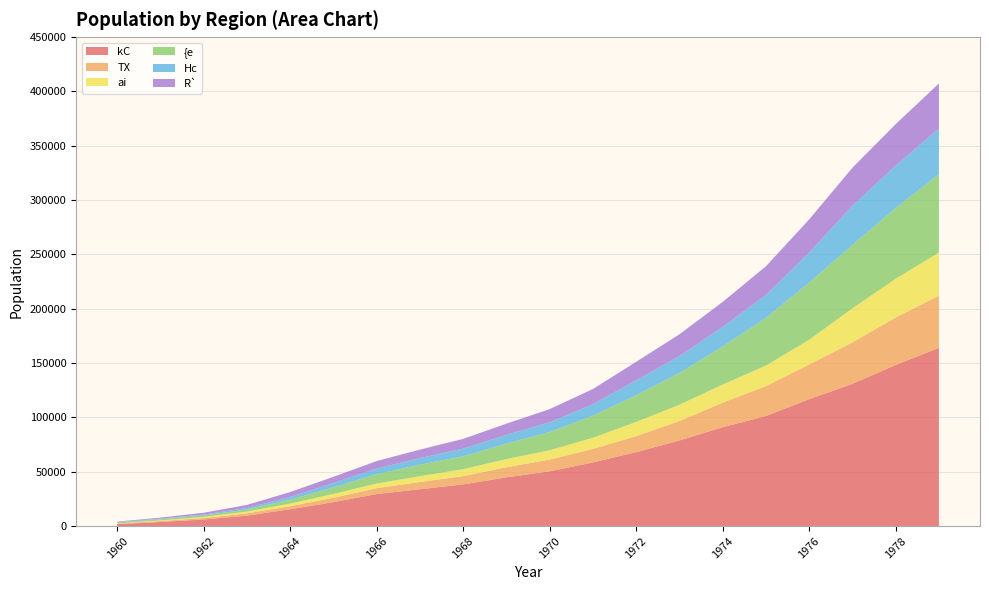

Reading right to left, extract all data points from this chart.

kC: 1979=164014	1978=148238	1977=130858	1976=116780	1975=101298	1974=90961	1973=78774	1972=68069	1971=58542	1970=50386	1969=44868	1968=38318	1967=33886	1966=29481	1965=22013	1964=15498	1963=9616	1962=6092	1961=3737	1960=1847
TX: 1979=48032	1978=43673	1977=38205	1976=31920	1975=27541	1974=22628	1973=17868	1972=14680	1971=12478	1970=10819	1969=9311	1968=7658	1967=6673	1966=5408	1965=4018	1964=2777	1963=2135	1962=1298	1961=878	1960=457
ai: 1979=39638	1978=35631	1977=31302	1976=22725	1975=18877	1974=16633	1973=15031	1972=13106	1971=10263	1970=8575	1969=7506	1968=6358	1967=5316	1966=4317	1965=3501	1964=2411	1963=1617	1962=1000	1961=662	1960=172
{e: 1979=72034	1978=65081	1977=58323	1976=52601	1975=43801	1974=35064	1973=29203	1972=24477	1971=20256	1970=16728	1969=14156	1968=11882	1967=10621	1966=8609	1965=6043	1964=3613	1963=1861	1962=1339	1961=955	1960=776
Hc: 1979=42036	1978=39036	1977=36071	1976=27638	1975=21075	1974=17982	1973=15516	1972=13797	1971=10614	1970=8986	1969=8047	1968=7059	1967=6085	1966=5124	1965=4010	1964=2538	1963=1368	1962=880	1961=646	1960=376
R`: 1979=41543	1978=38199	1977=35011	1976=30516	1975=26482	1974=23007	1973=20112	1972=17024	1971=13970	1970=12150	1969=10357	1968=8984	1967=7773	1966=6885	1965=5747	1964=4512	1963=2868	1962=1655	1961=908	1960=448